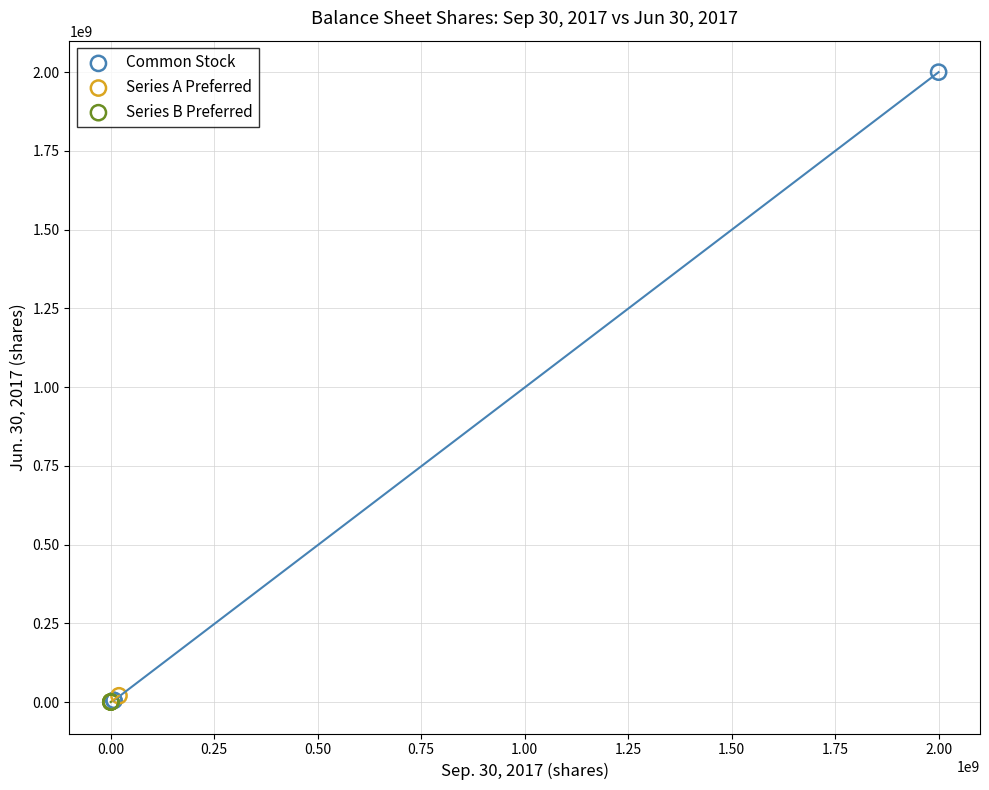

What are all the series names shown in the legend?

Common Stock, Series A Preferred, Series B Preferred